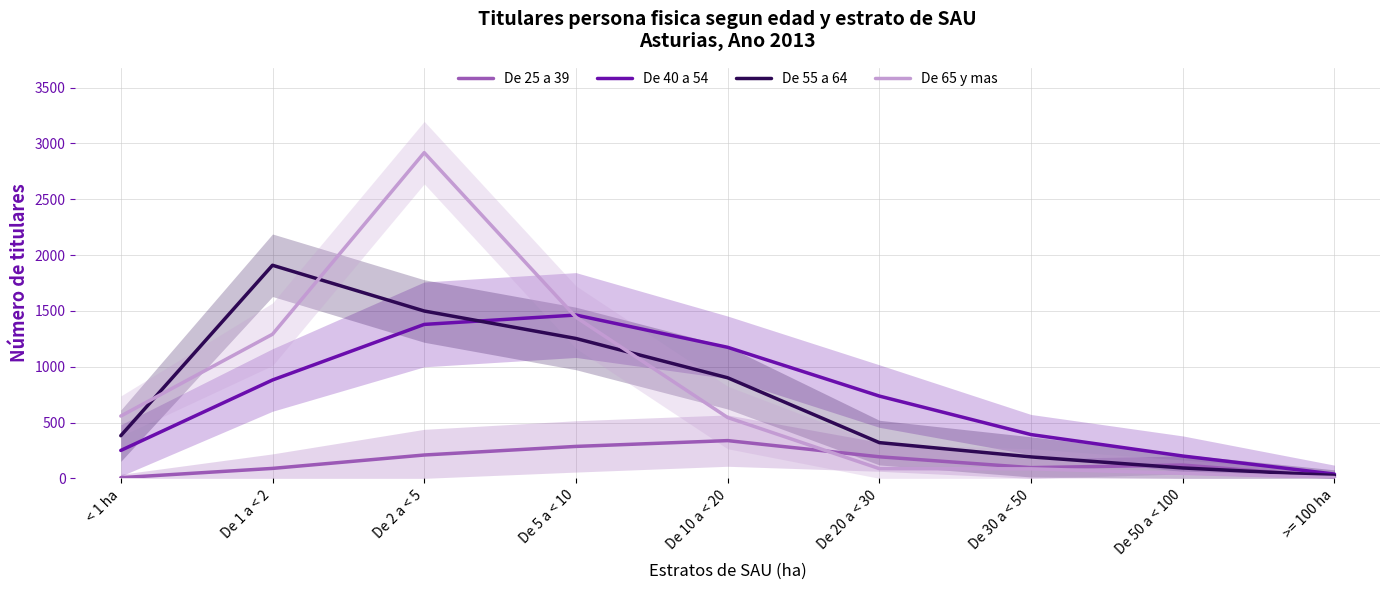

Rank the series by their maximum value, from lowest to highest.

De 25 a 39, De 40 a 54, De 55 a 64, De 65 y mas